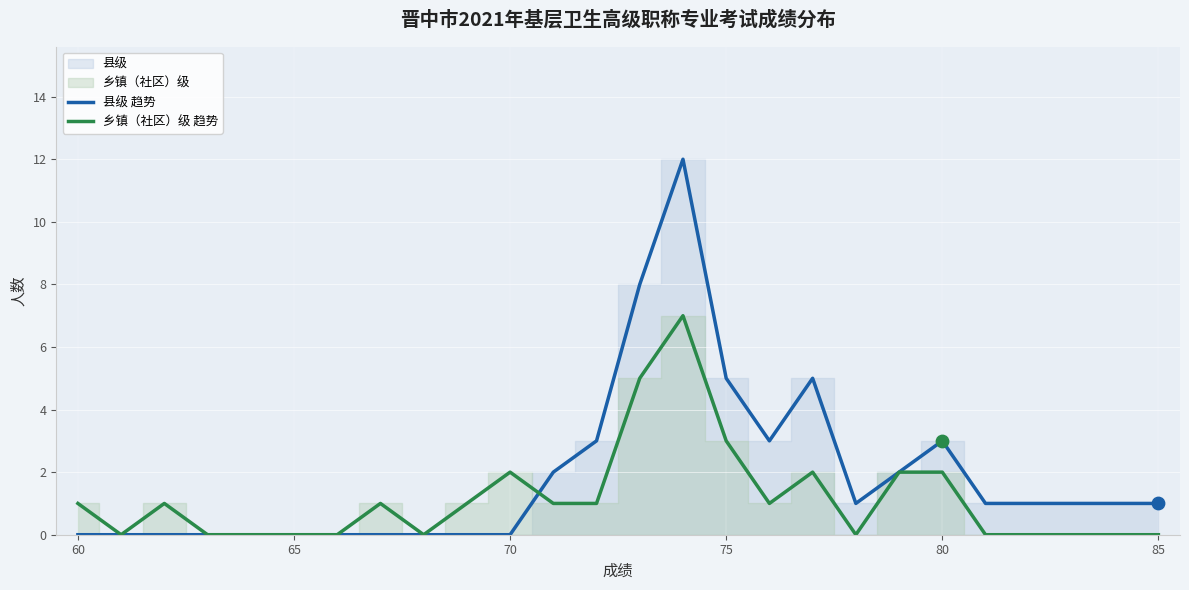

Is it true that 乡镇（社区）级 趋势 equals 3 at 75?

True